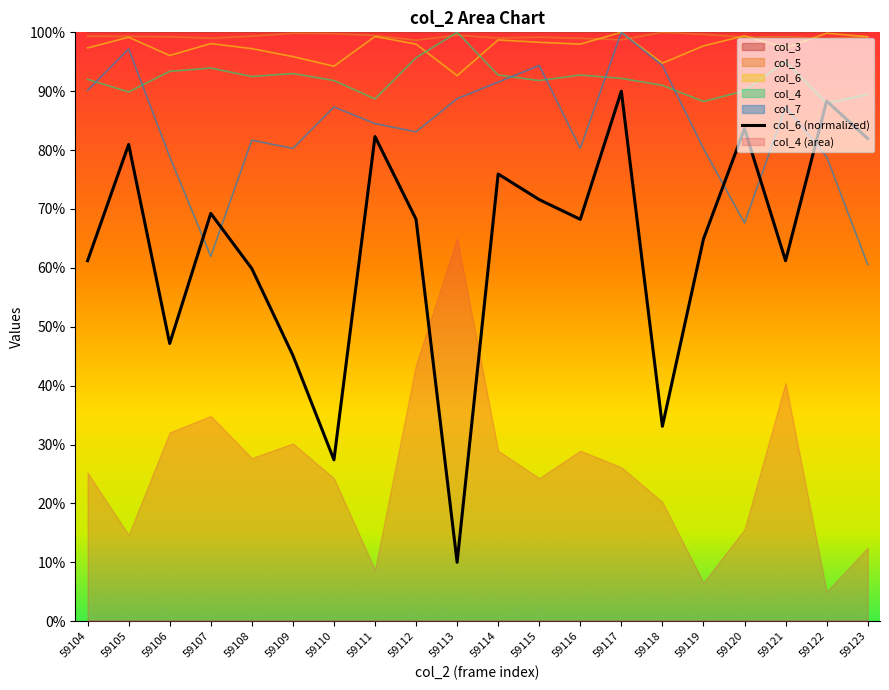

What is the change in value from 59116 to 59117?

+21.8